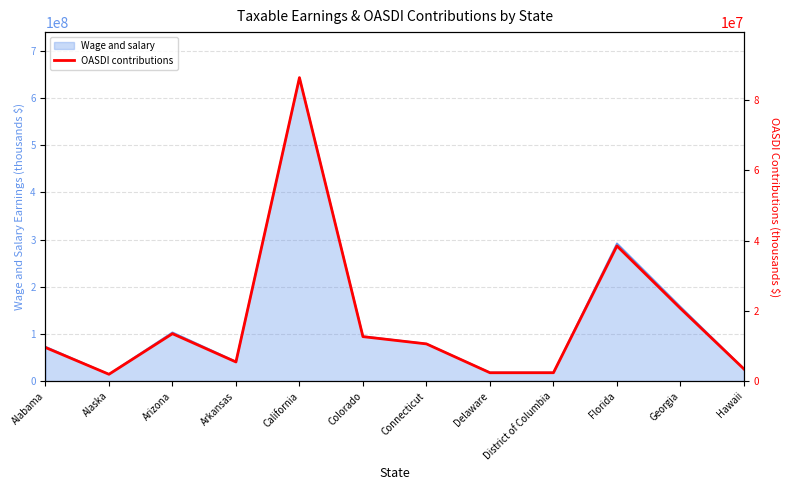

What is the label of the 12th point from the left?

Hawaii